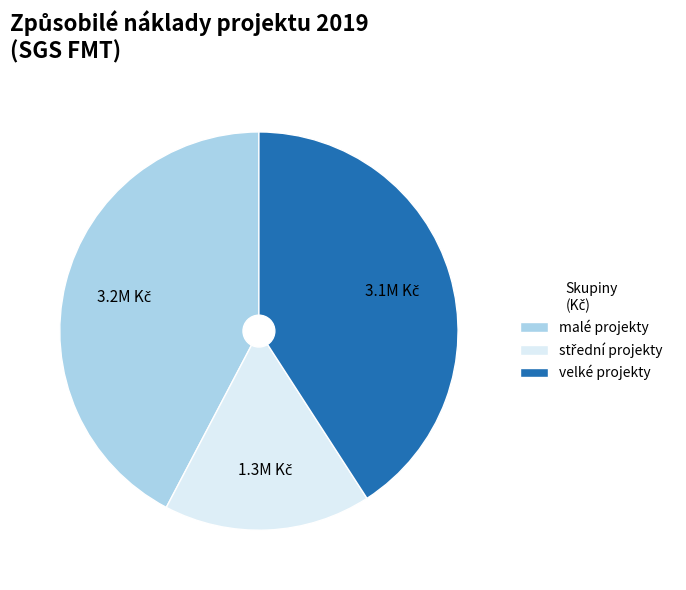

Does any single category account for the majority?

No